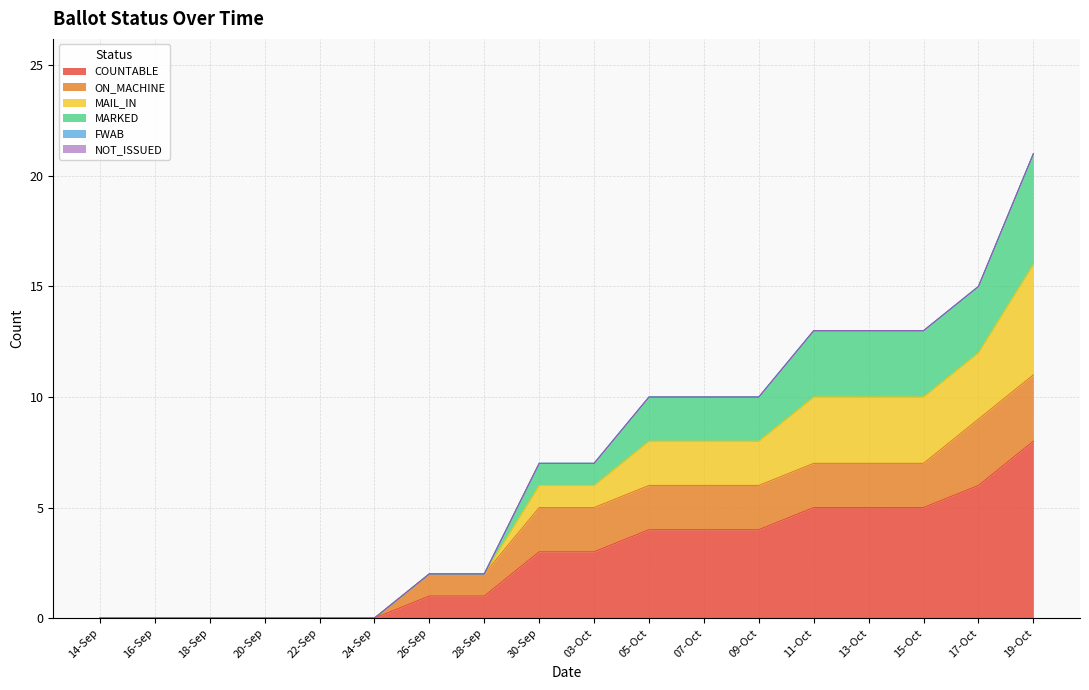

How many positive values does the COUNTABLE series have?

12